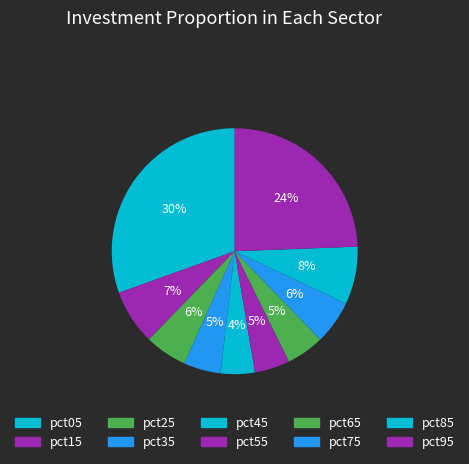

Which slice is the smallest?

pct45